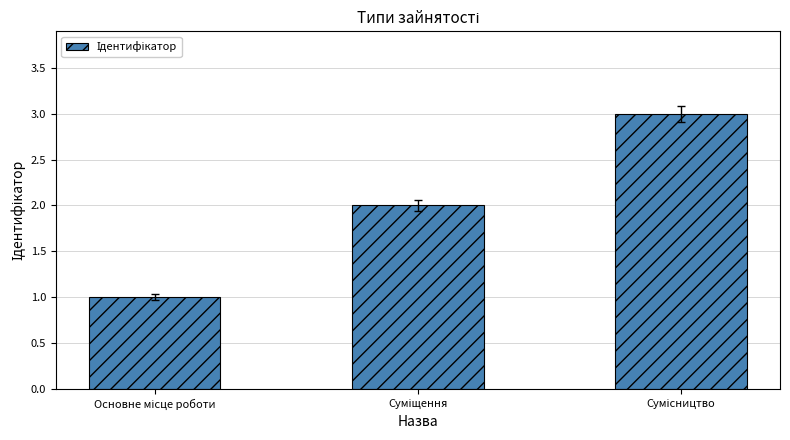

What is the maximum value shown in the chart?

3